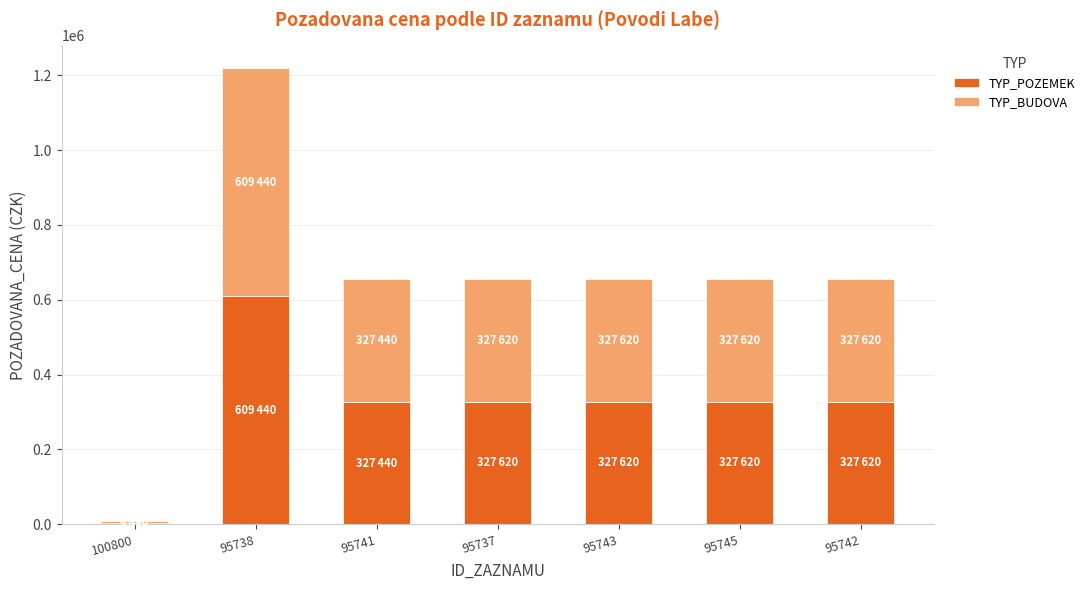

How many data points does each series have?

7